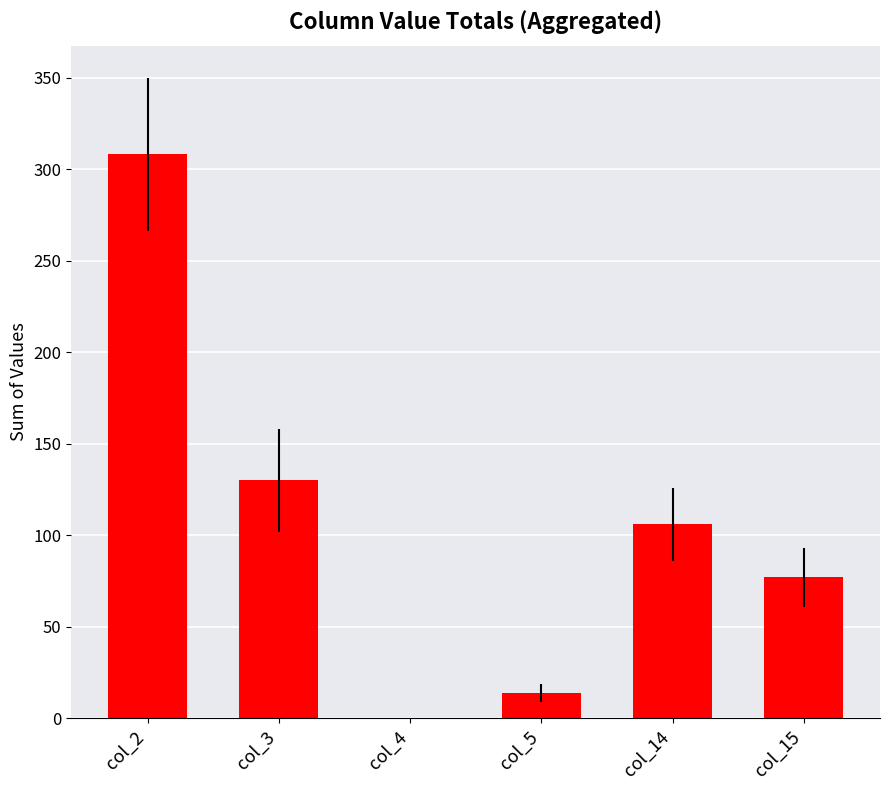

How many categories are shown in the chart?

6